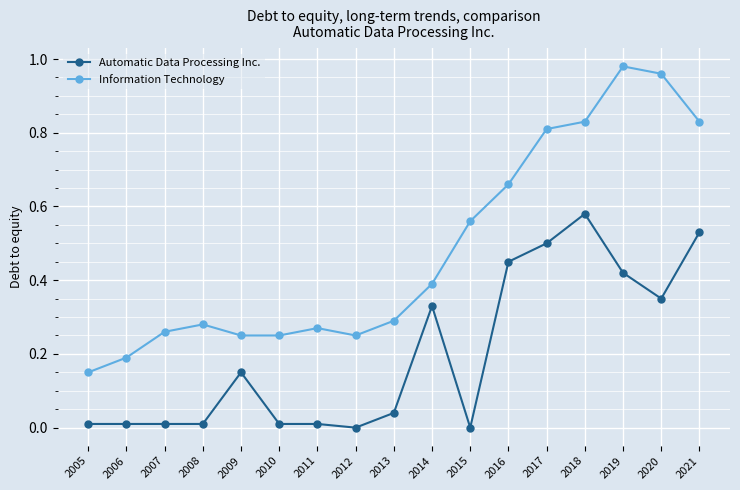

True or false: Information Technology has more than 0 points higher than both neighbors.

True